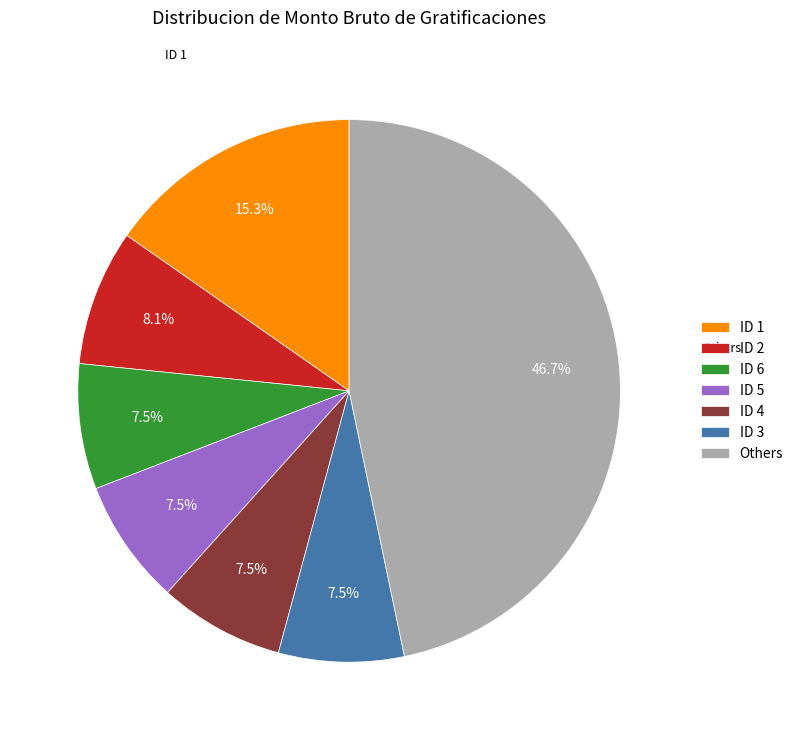

How many slices are in this pie chart?

7